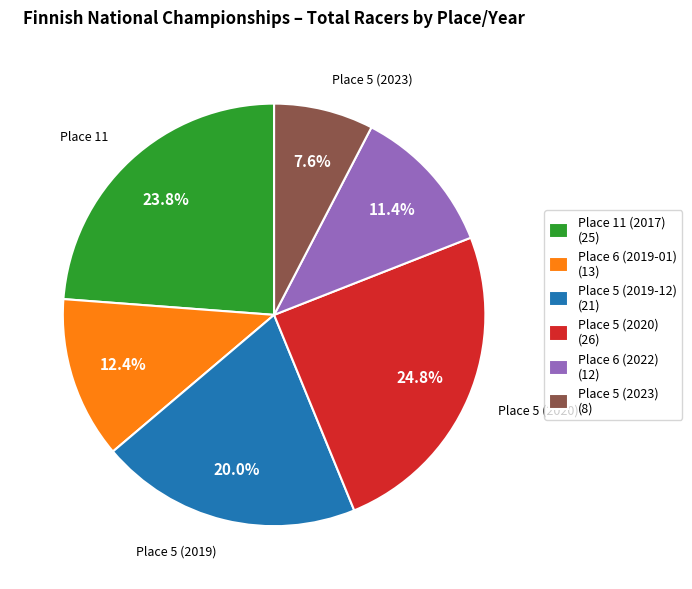

Which has a higher value, Place 11 (2017) or Place 6 (2019-01)?

Place 11 (2017)